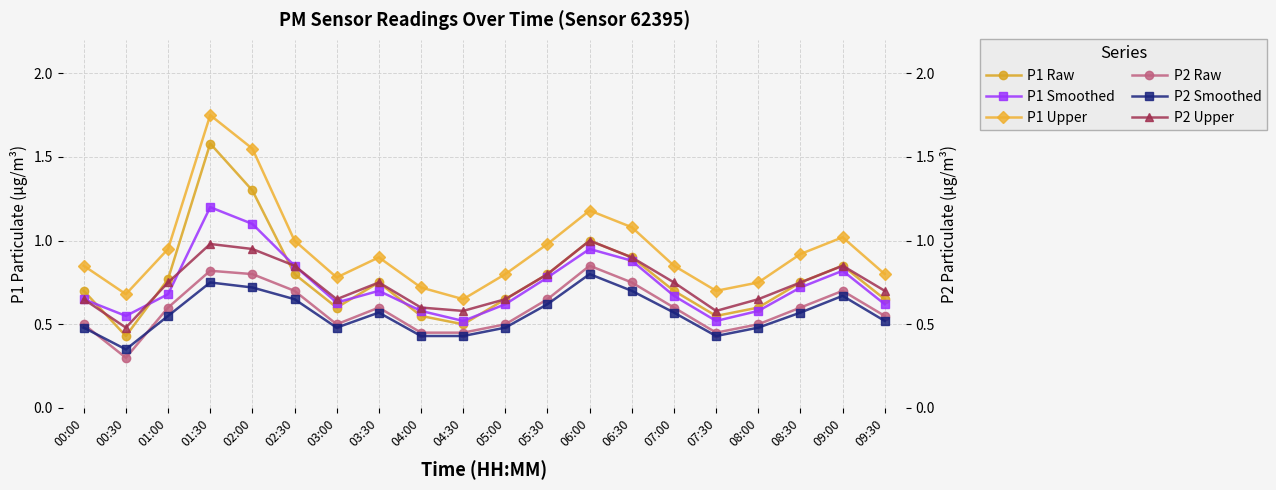

Where is the first local maximum for P1 Smoothed?

01:30